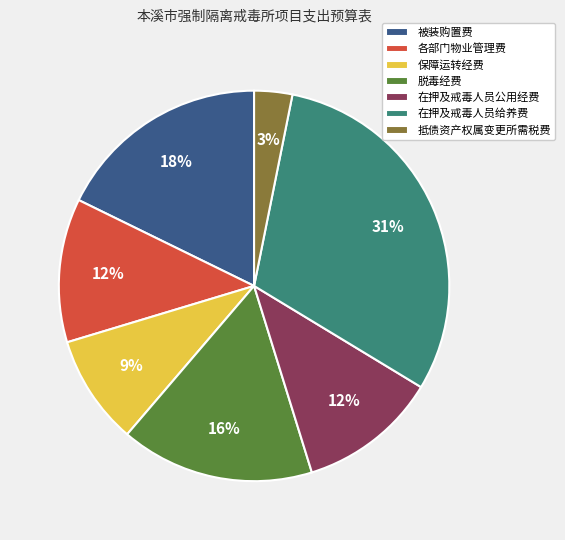

Which slice is the smallest?

抵债资产权属变更所需税费